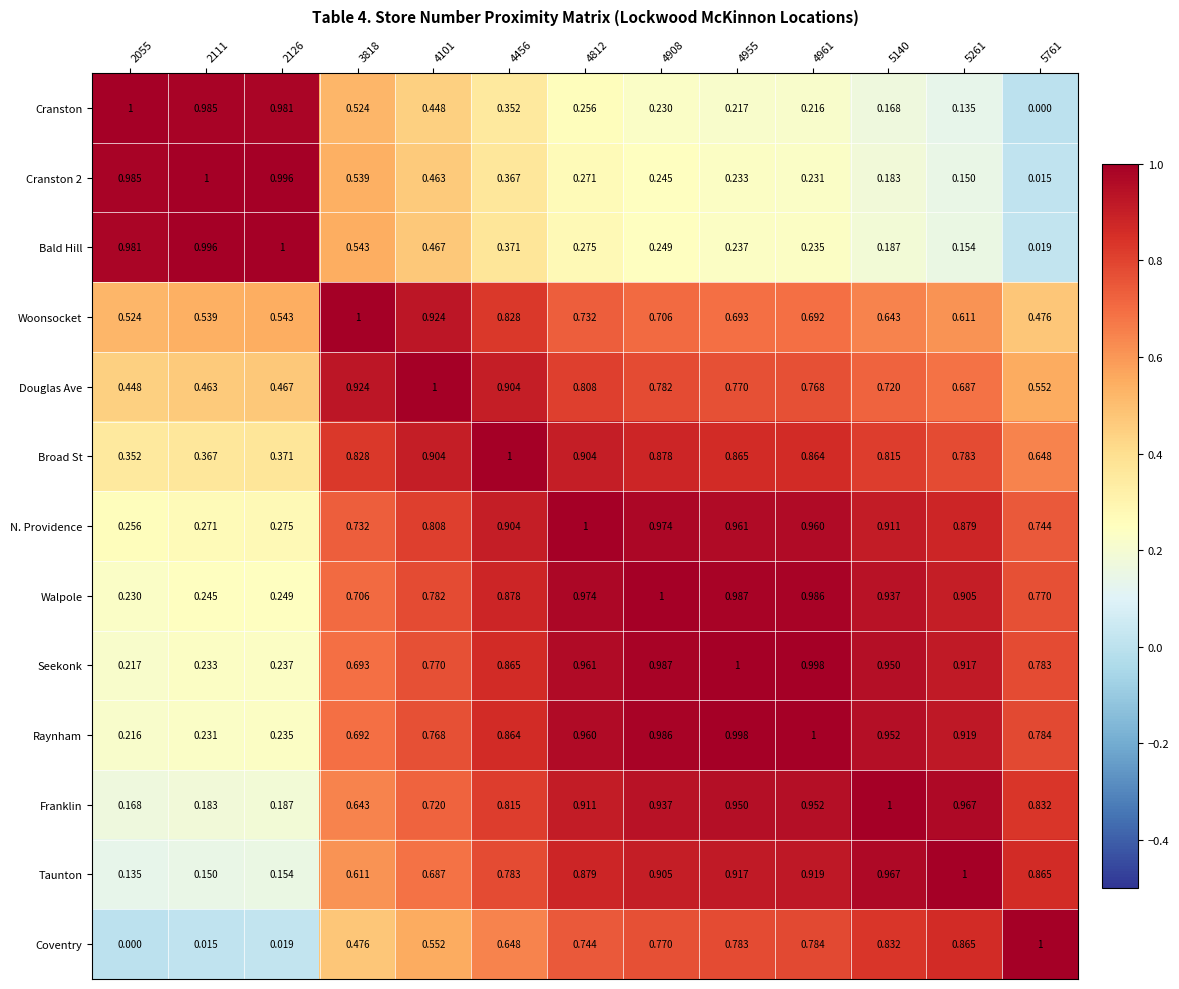

How many data points does each series have?

13